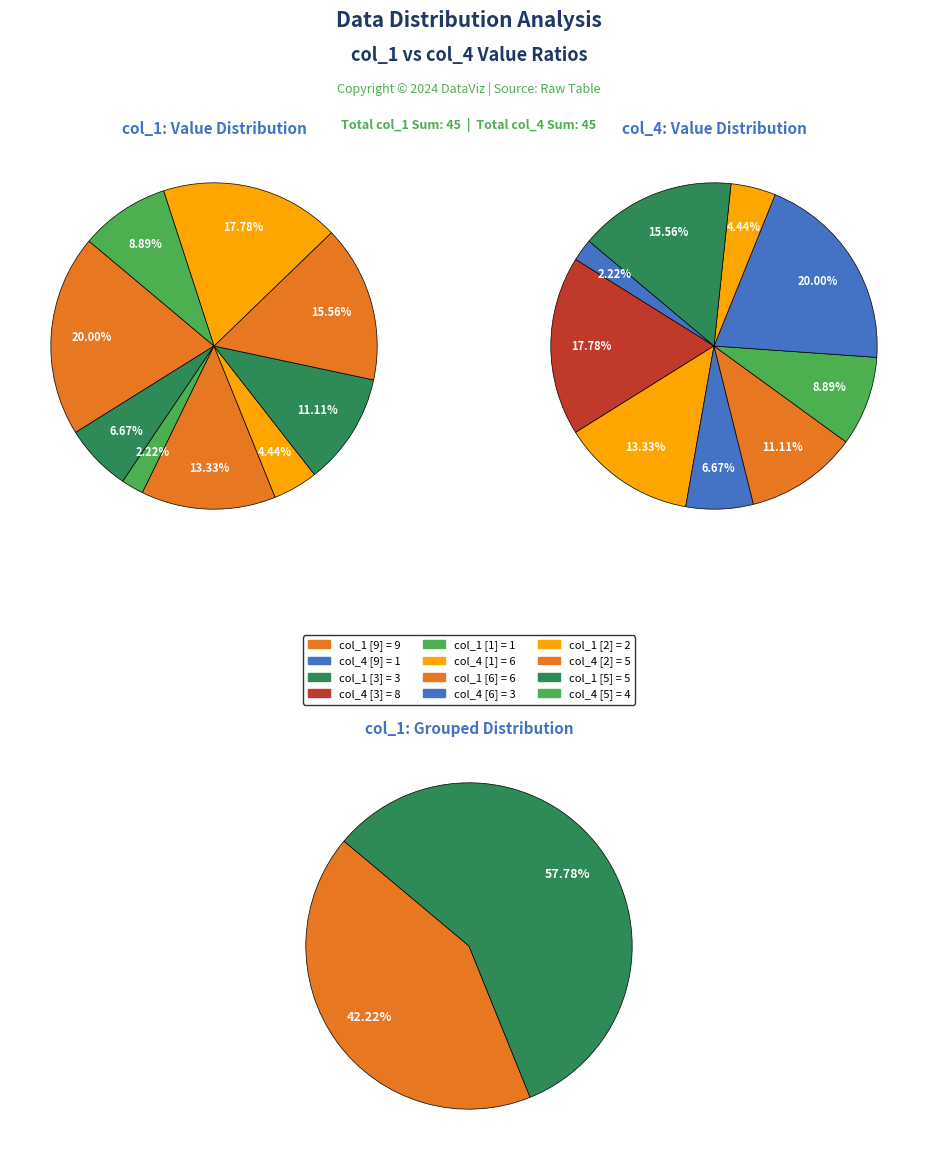

Which category has the biggest portion of the pie?

9